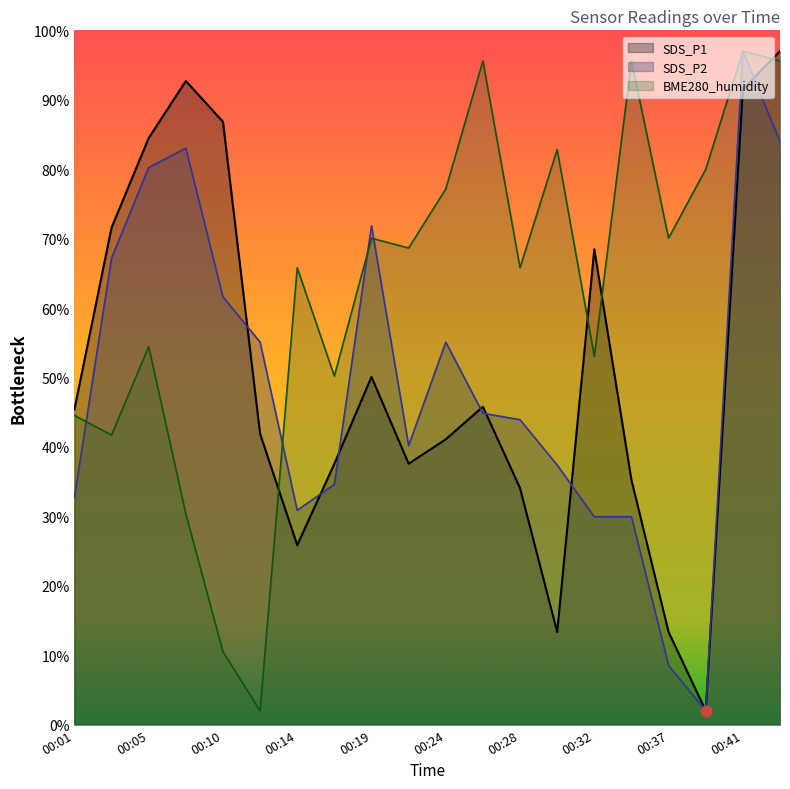

Which series reaches the maximum Y coordinate?

SDS_P1